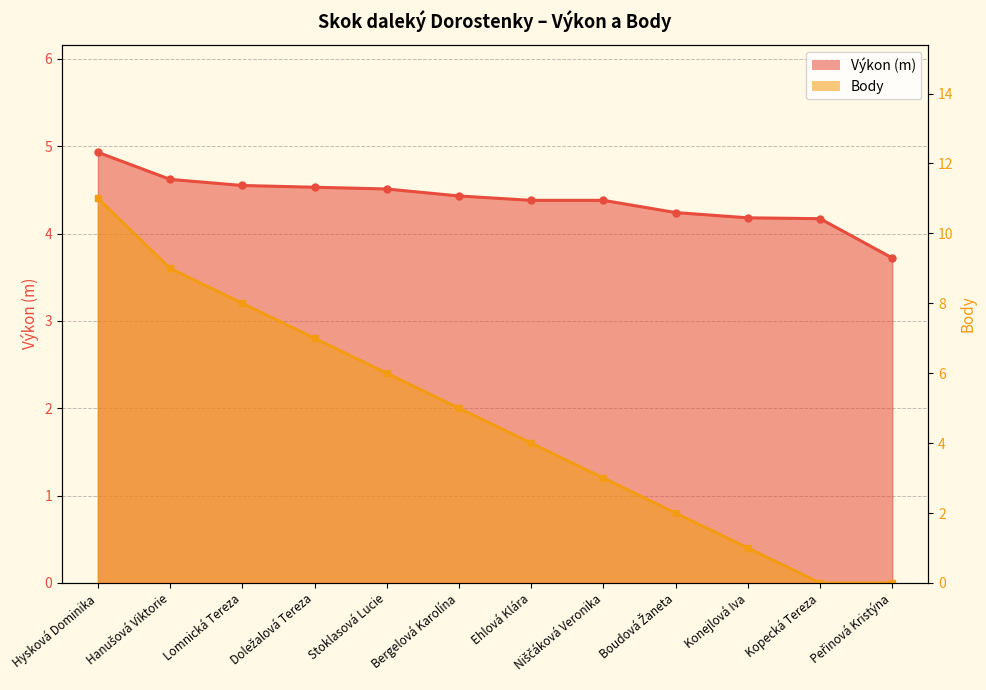

Is it true that Výkon equals 4.5 at Lomnická Tereza?

True